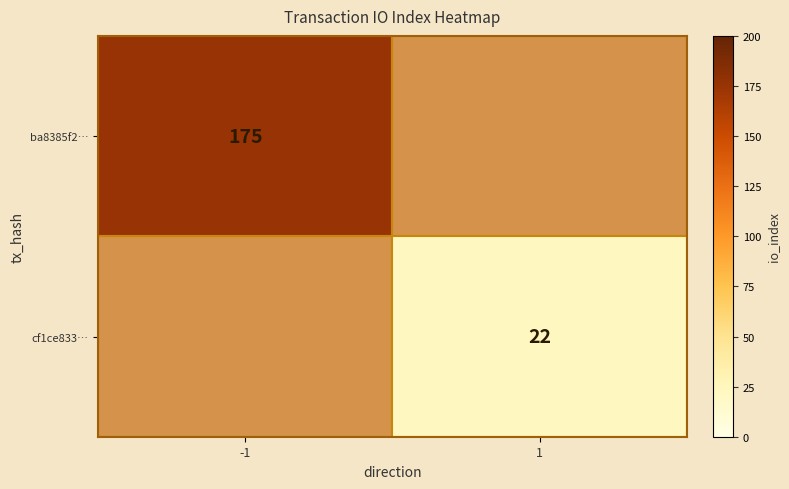

How many distinct data groups are displayed?

2